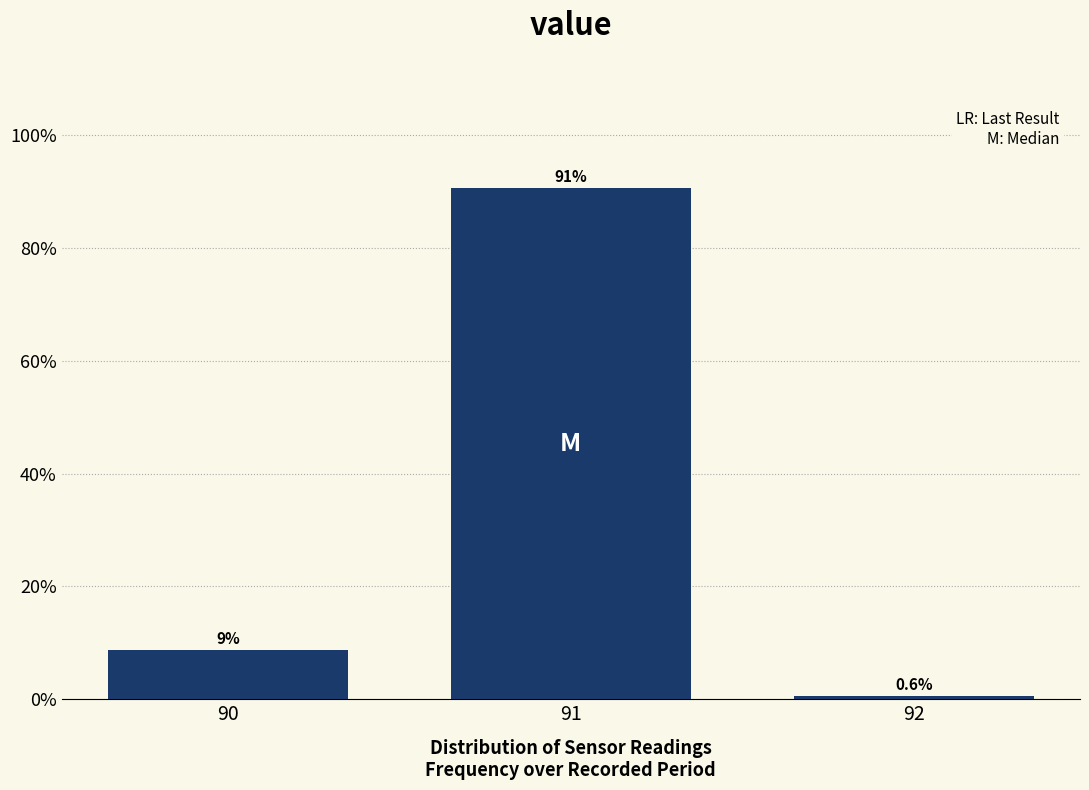

Is it true that the value at 91 is 90.6?

True